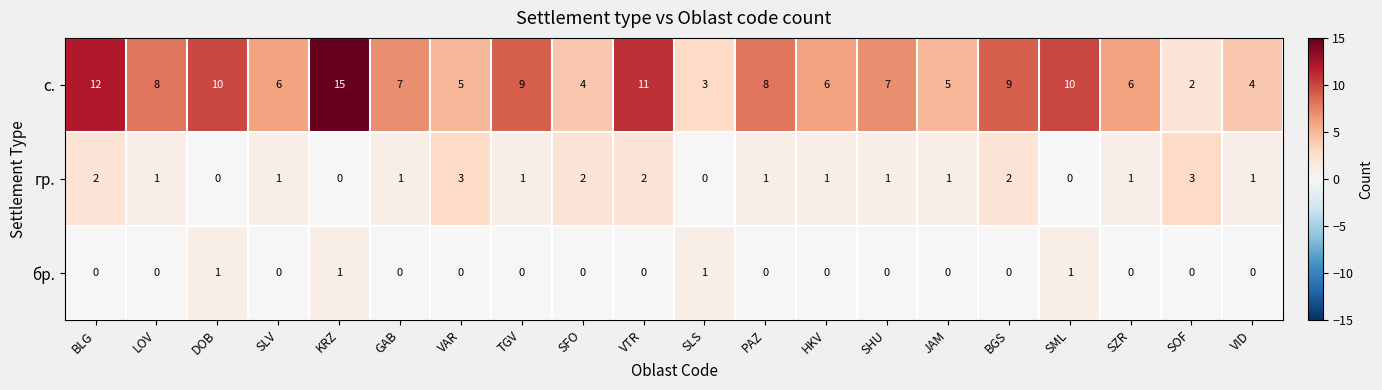

What is the maximum value for гр.?

3